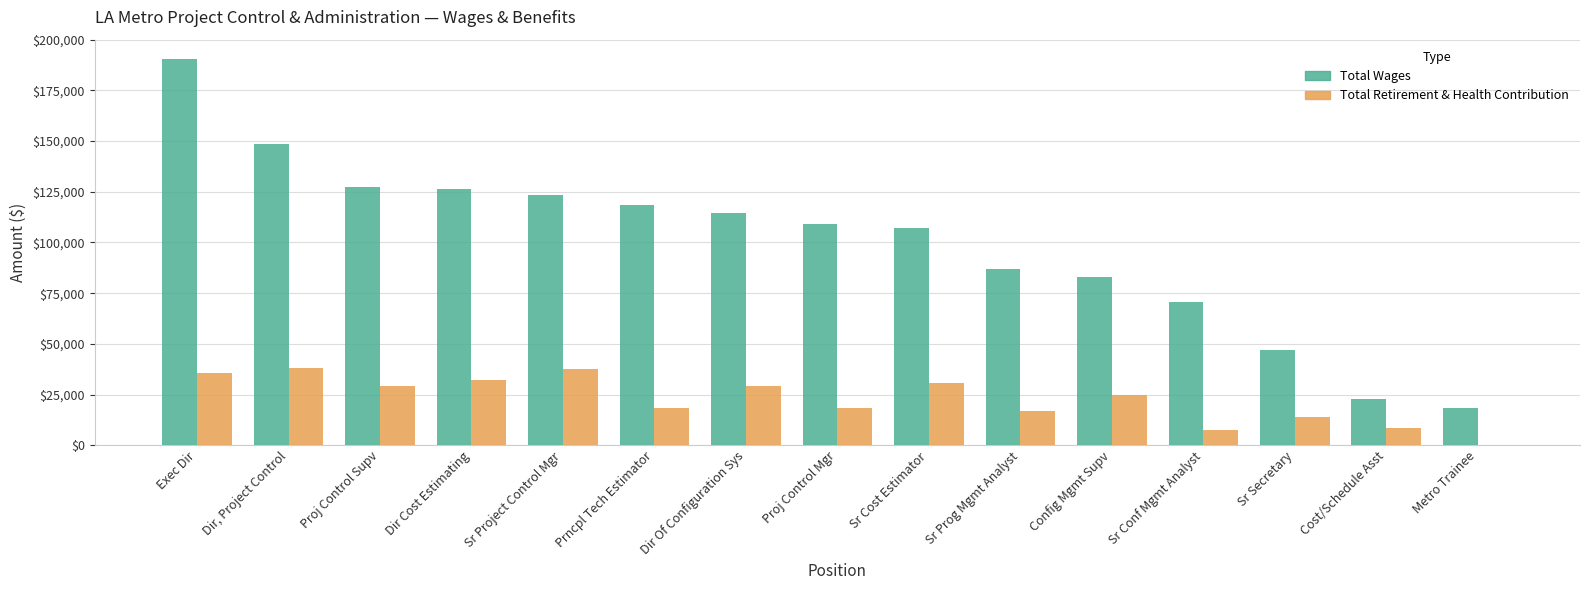

At which category is the sum across all series the highest?

Exec Dir